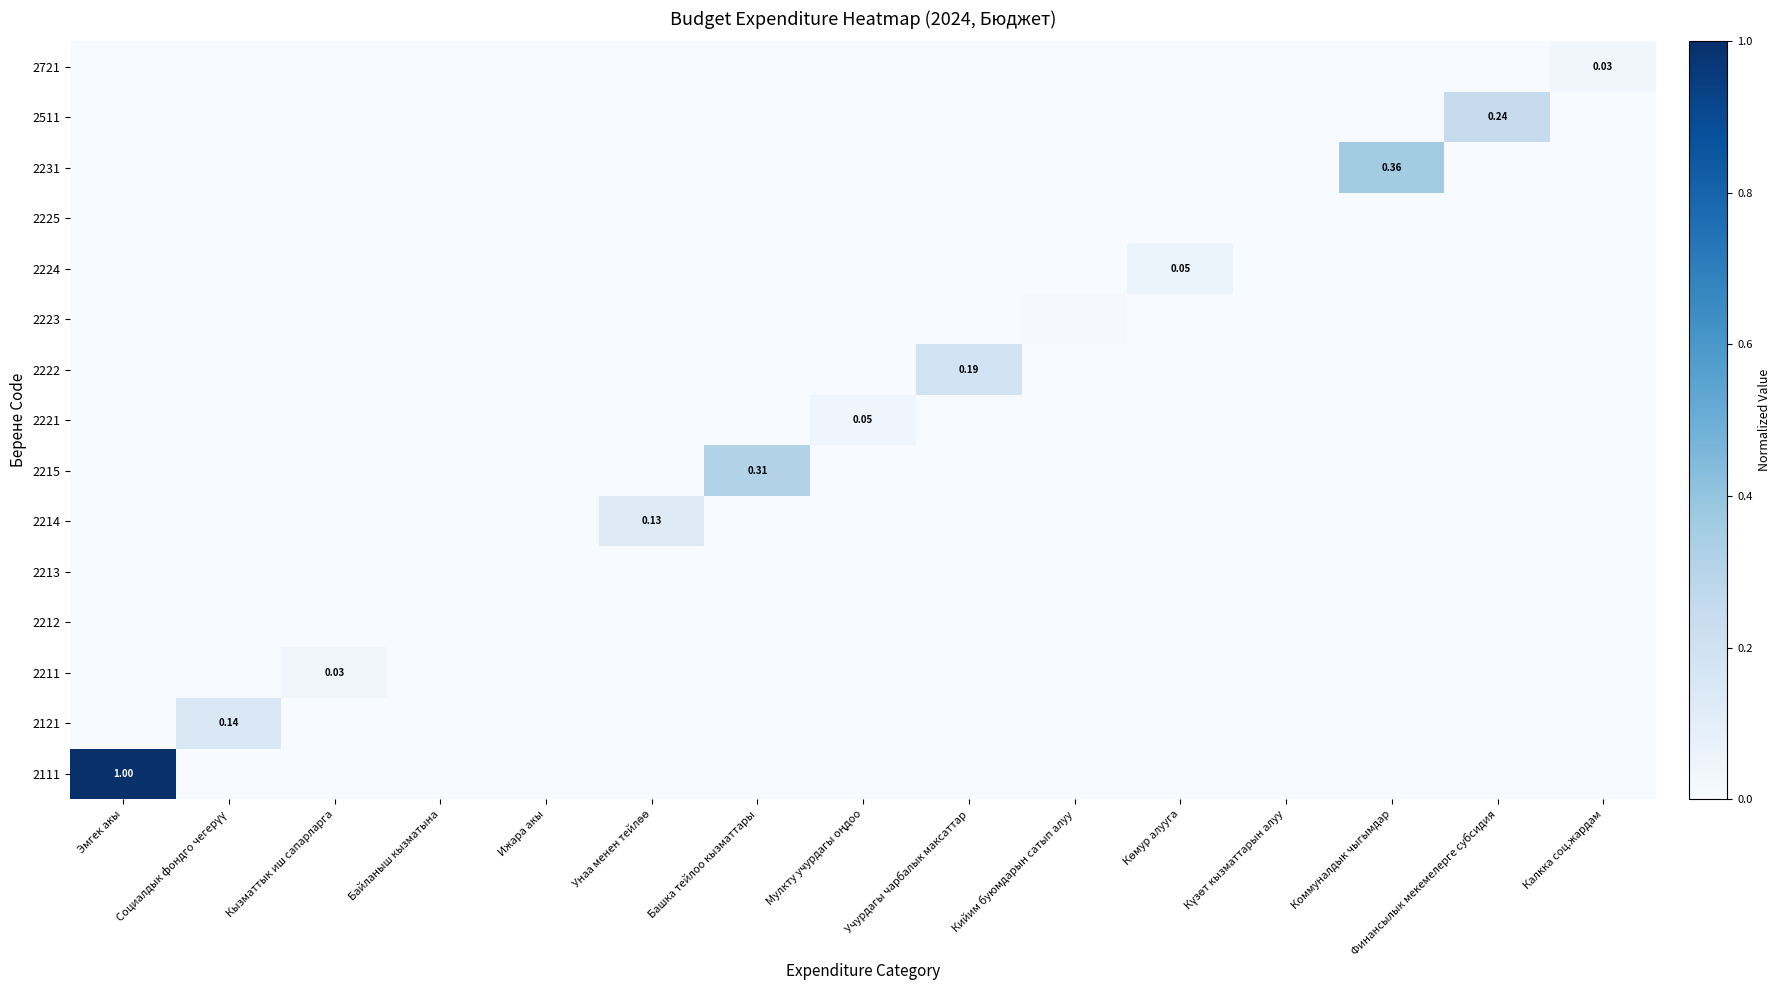

Count the number of categories in the chart.

15